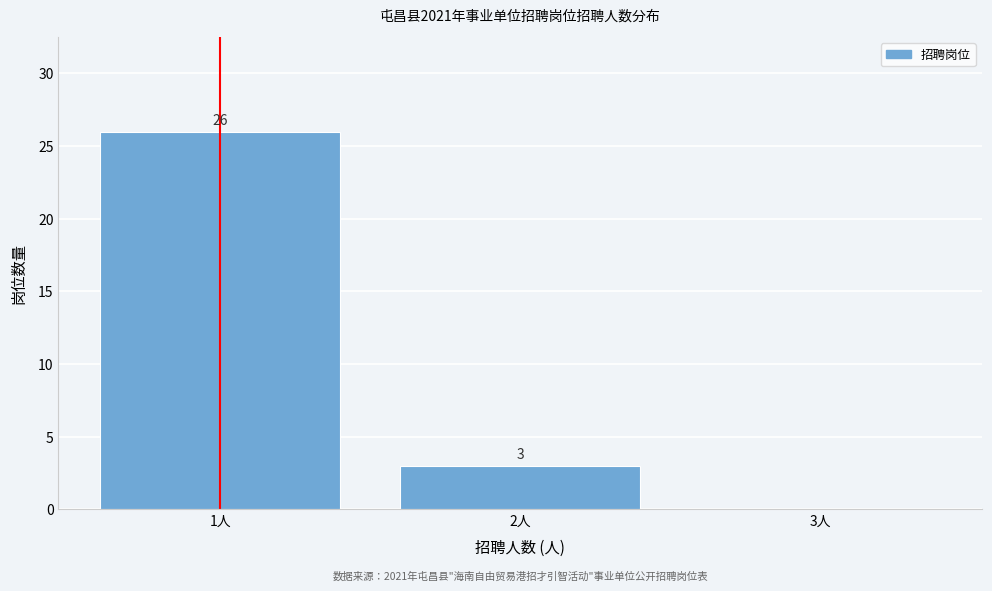

Which range on the x-axis has the tallest bar?

0.5 to 1.5